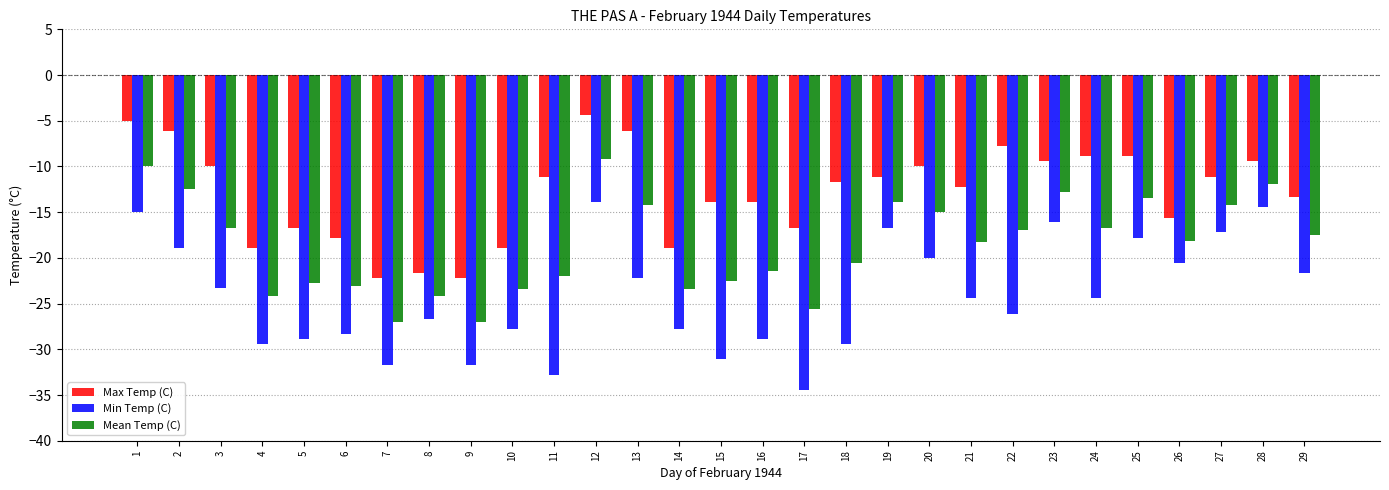

The value of Min Temp (C) at 15 is -31.1. True or false?

True